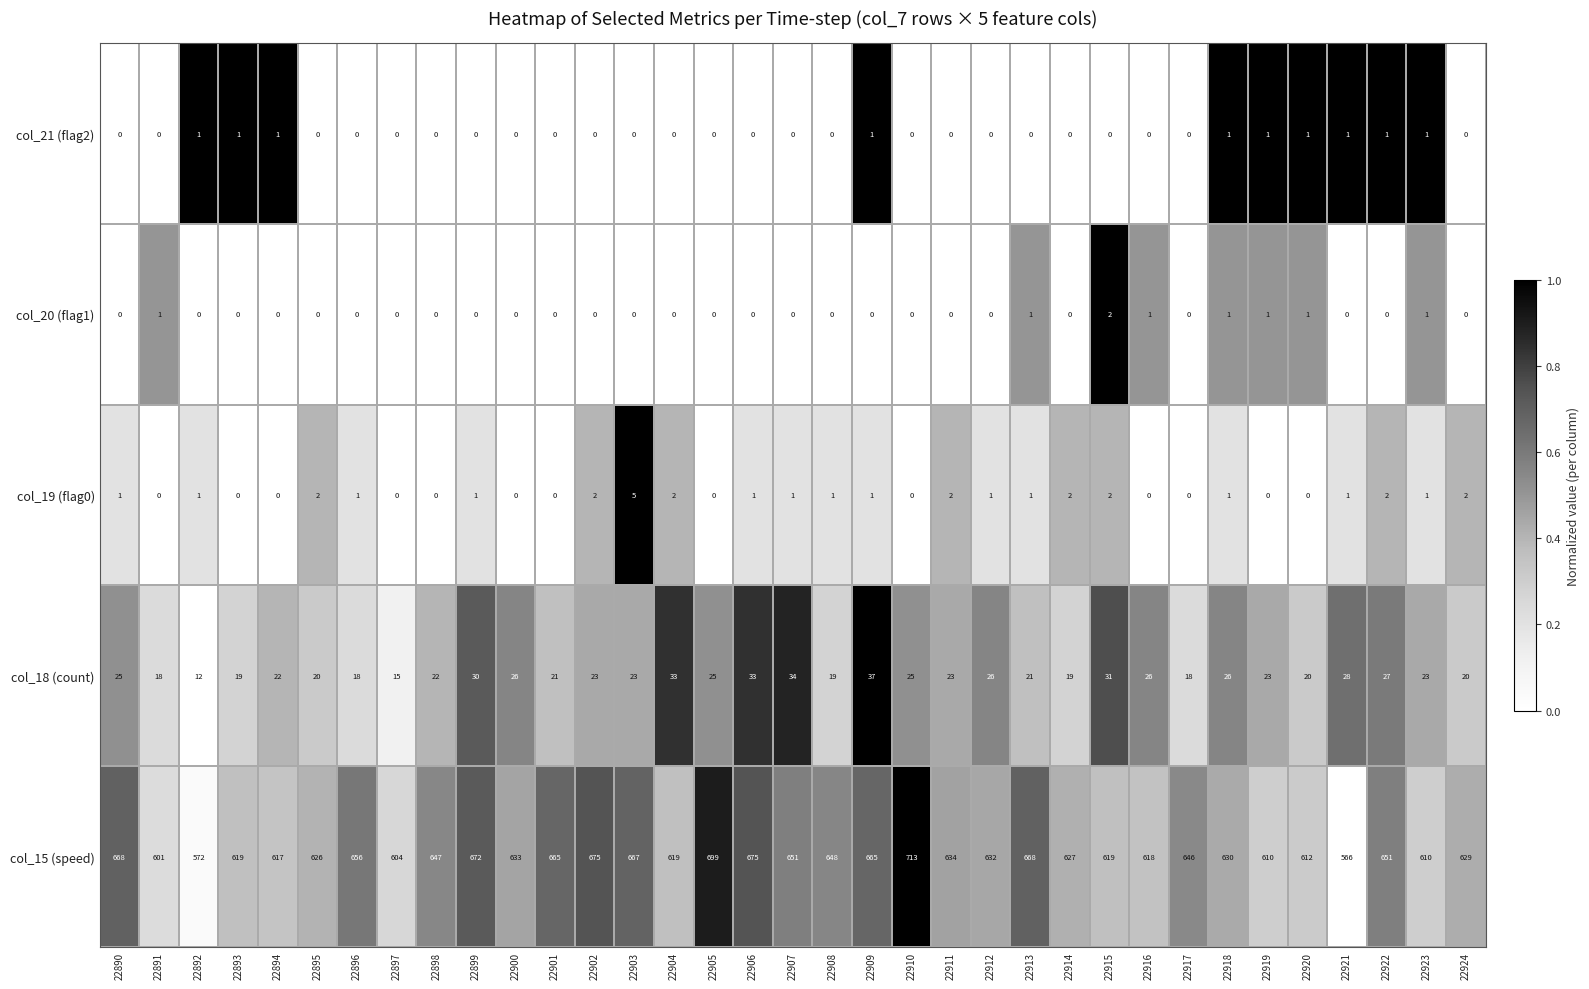

Rank the series by their maximum value, from highest to lowest.

col_15 (speed), col_18 (count), col_19 (flag0), col_20 (flag1), col_21 (flag2)